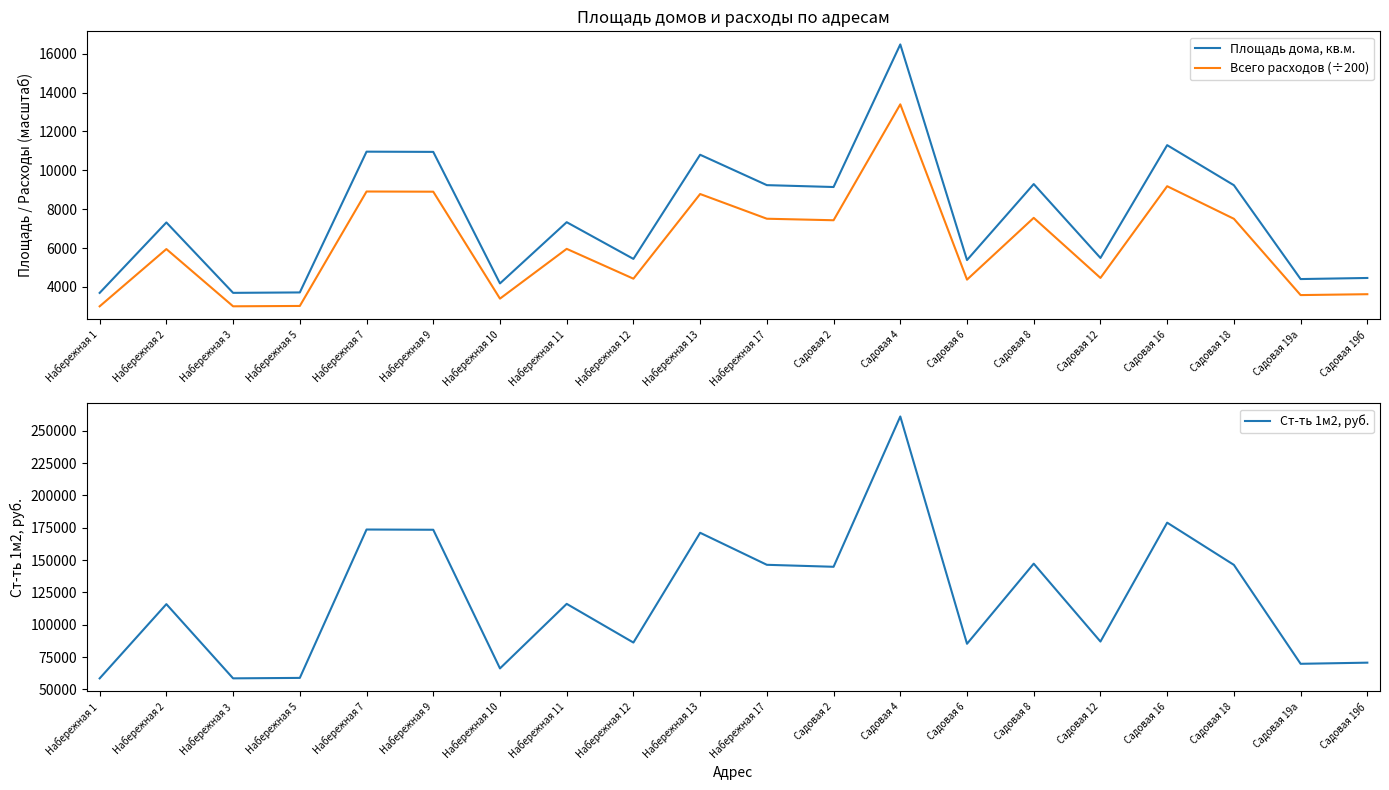

What is the approximate value of Площадь дома, кв.м. at Набережная 1?

3696.6